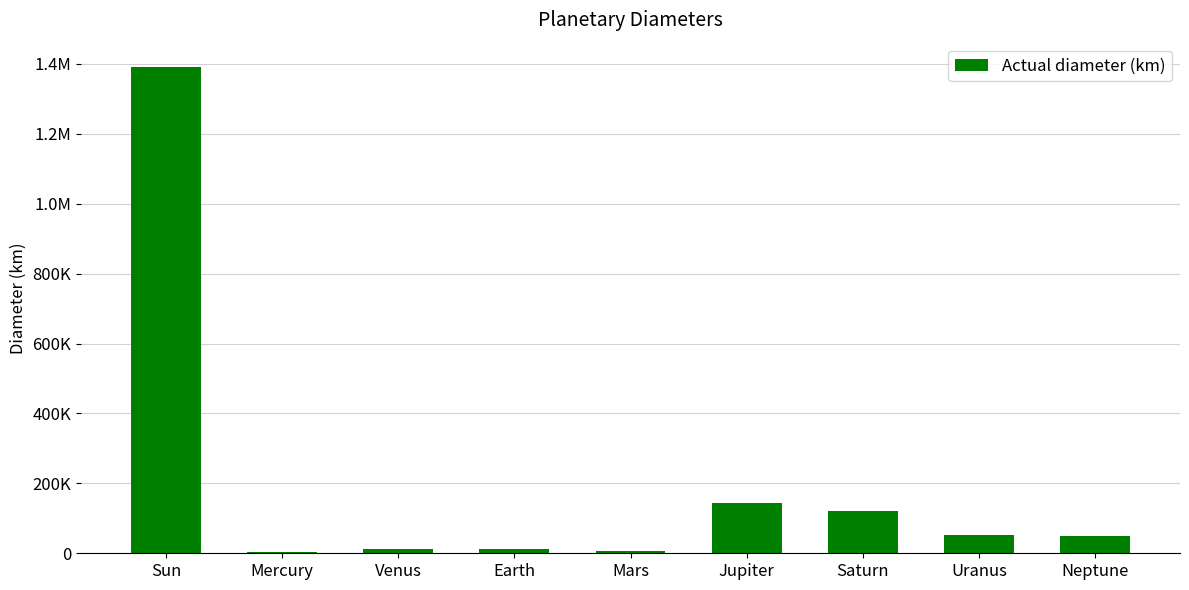

The chart shows a value of 120536 at Saturn. True or false?

True